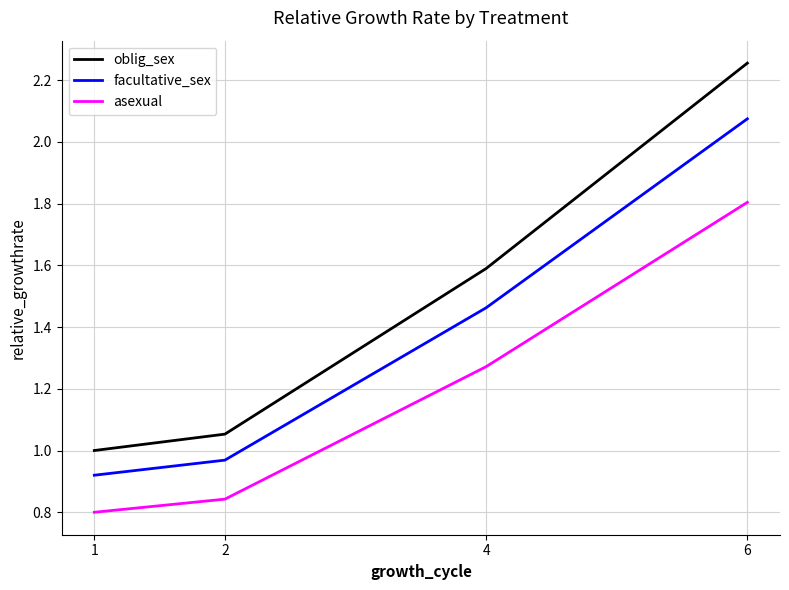

What is the difference between the maximum and minimum values in the facultative_sex series?

1.2